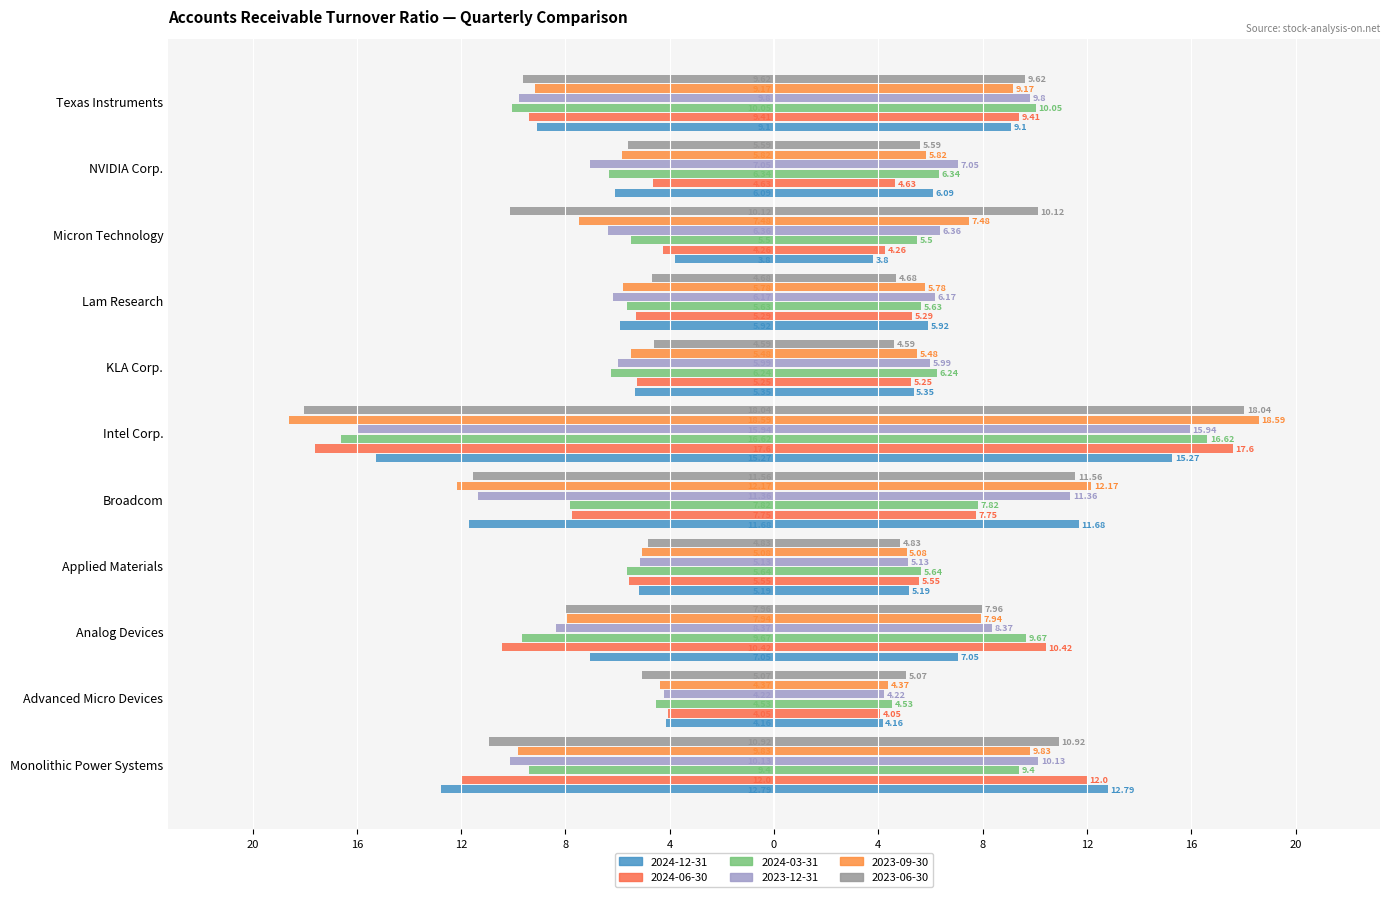

Which has a higher value, Broadcom or Analog Devices?

Analog Devices